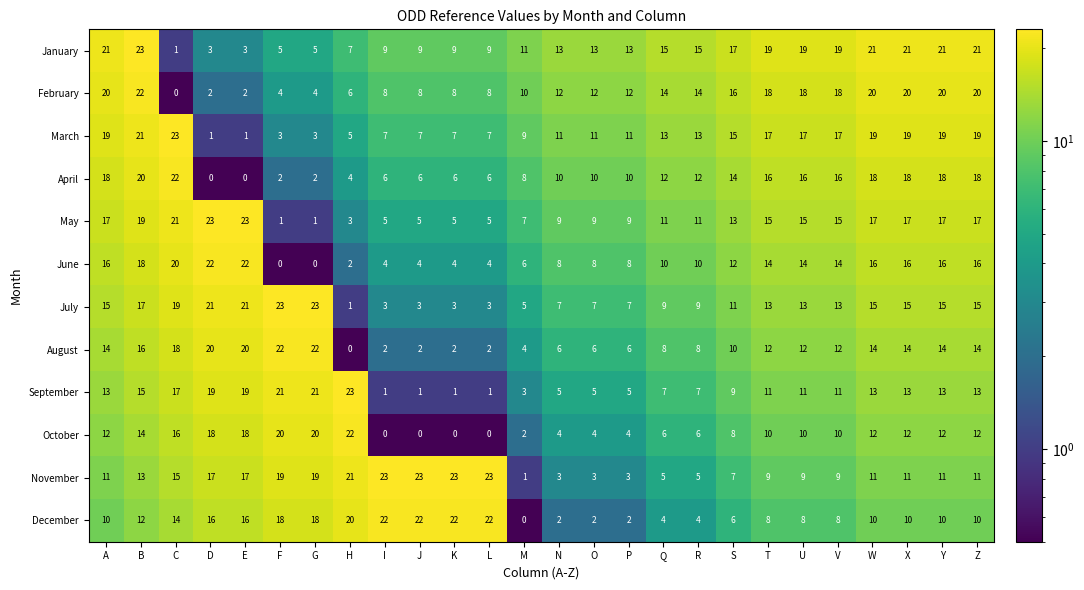

At S, list the series in order from smallest to largest.

December, November, October, September, August, July, June, May, April, March, February, January